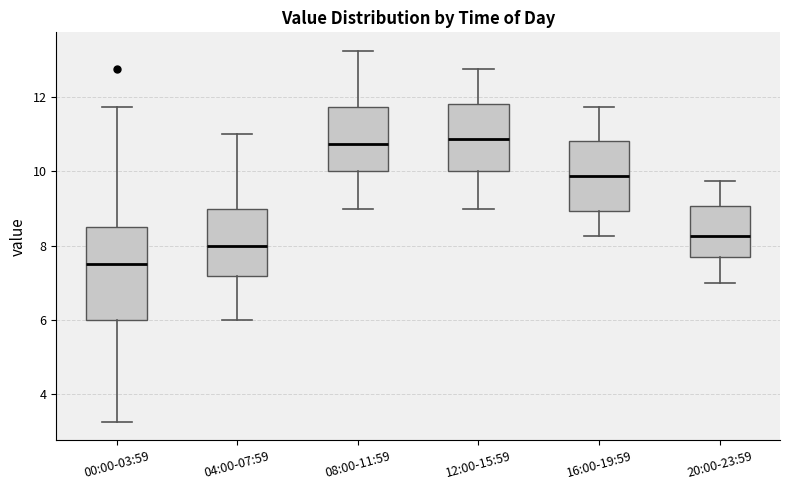

Where does the upper whisker of the box for 08:00-11:59 end on the y-axis? The values are not printed on the chart, so give them approximately, as read against the axis.

13.2